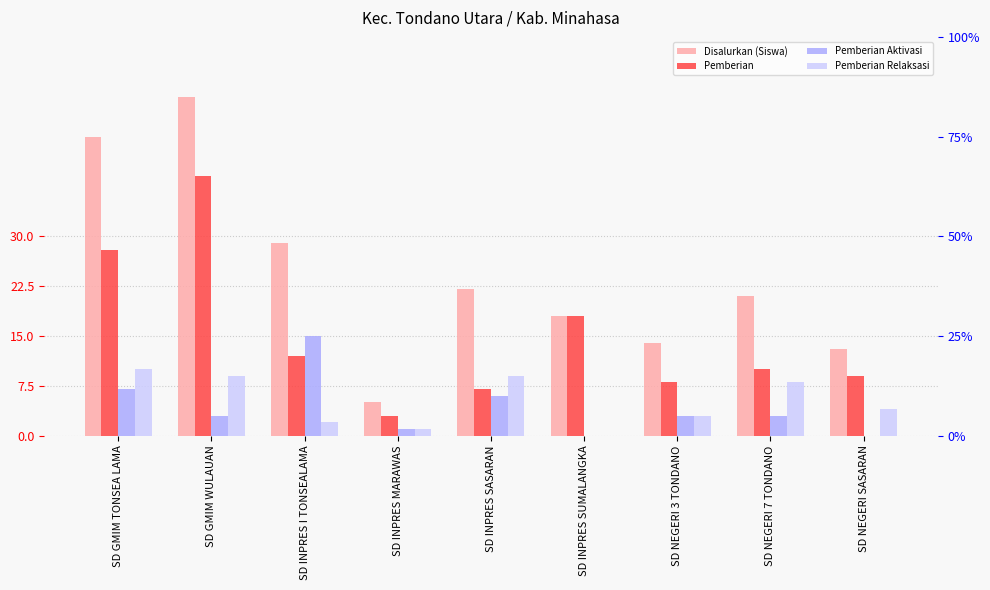

What is the highest value of the Pemberian Relaksasi series?

10